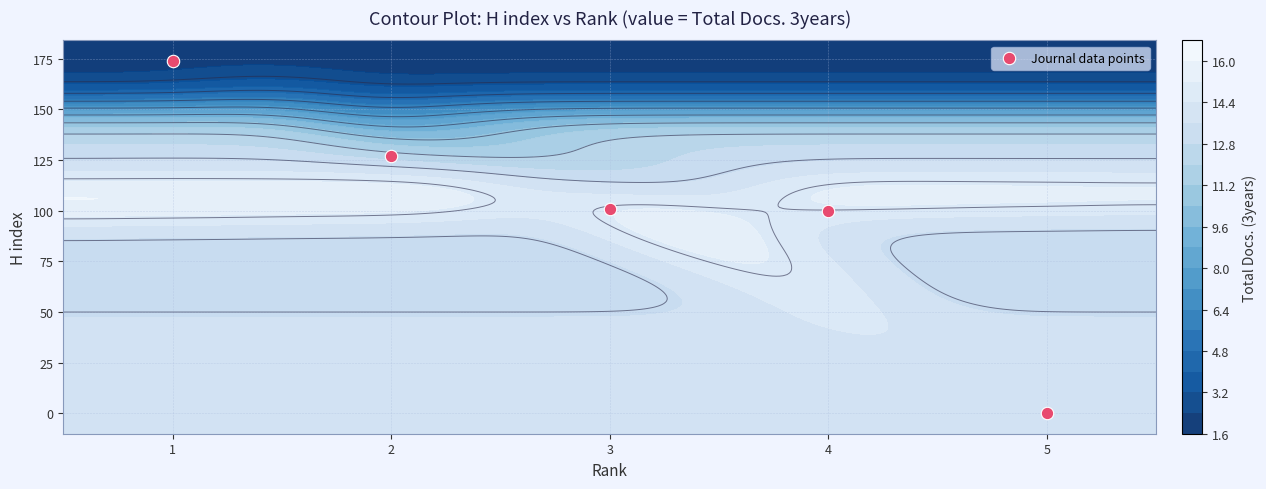

True or false: the data shows 69 at 3.

False